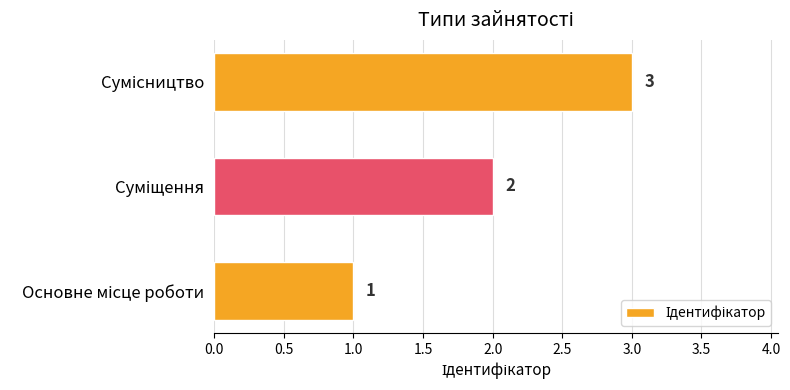

Count the values in the range 1 to 3.

3